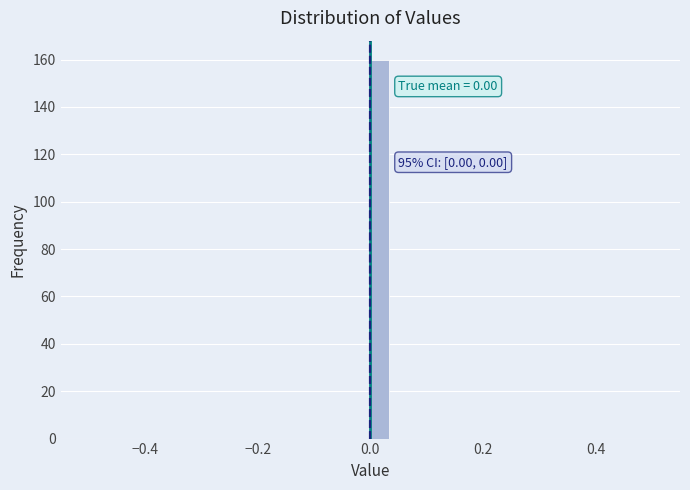

Around what value on the x-axis is the tallest bar? Give the approximate position of its centre, as read against the axis.

0.02